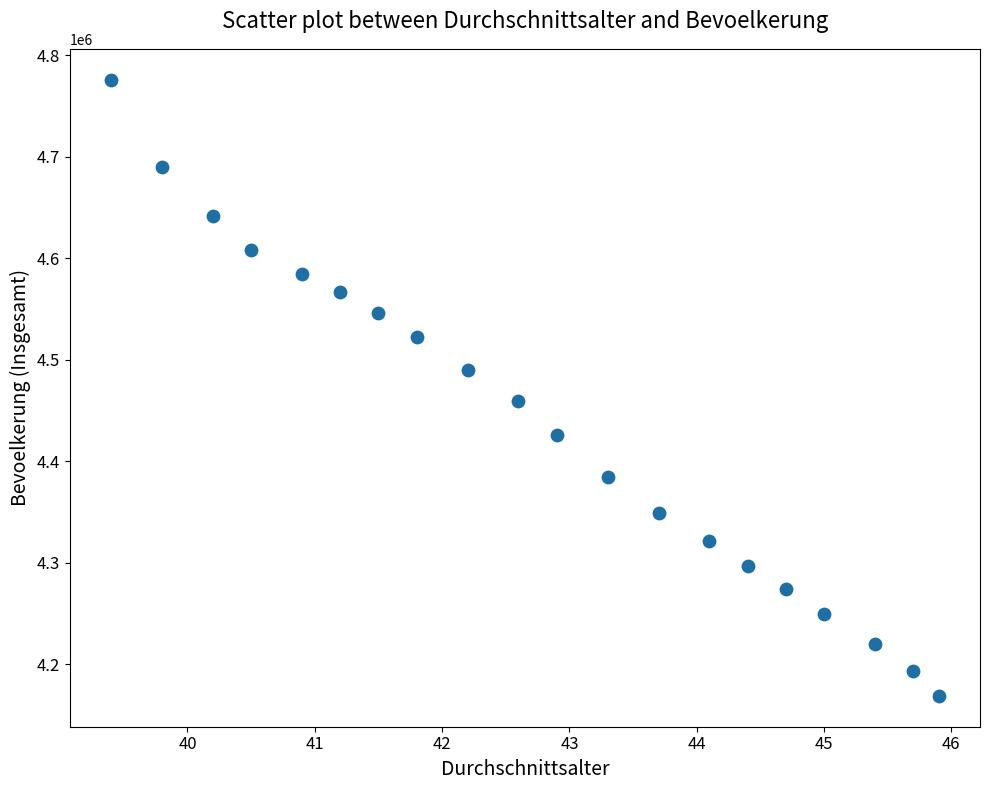

What is the range of Y values (max minus min)?

607182